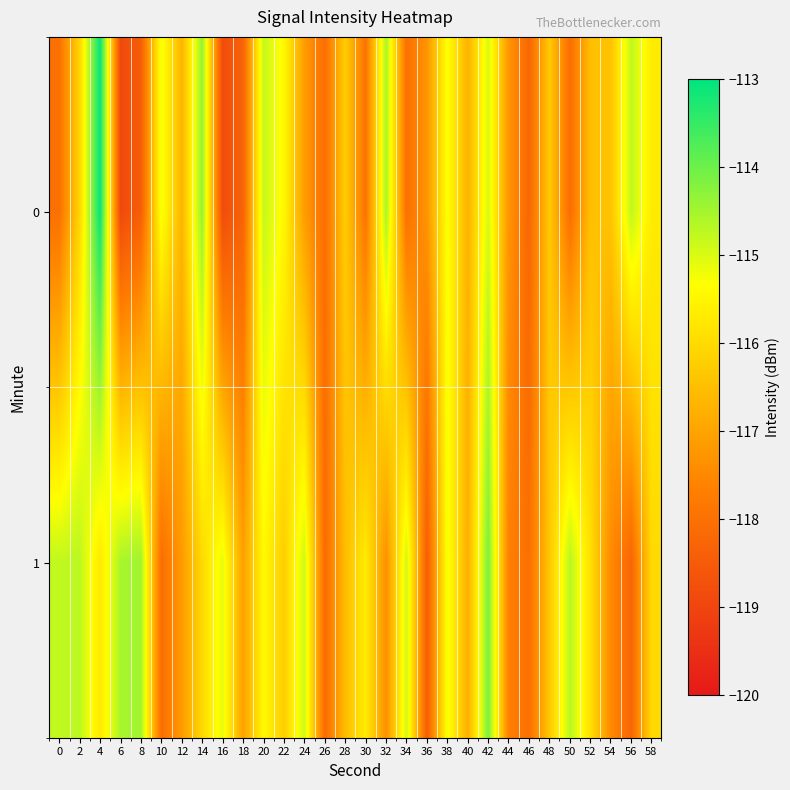

Rank the series by their average value, from lowest to highest.

0, 1